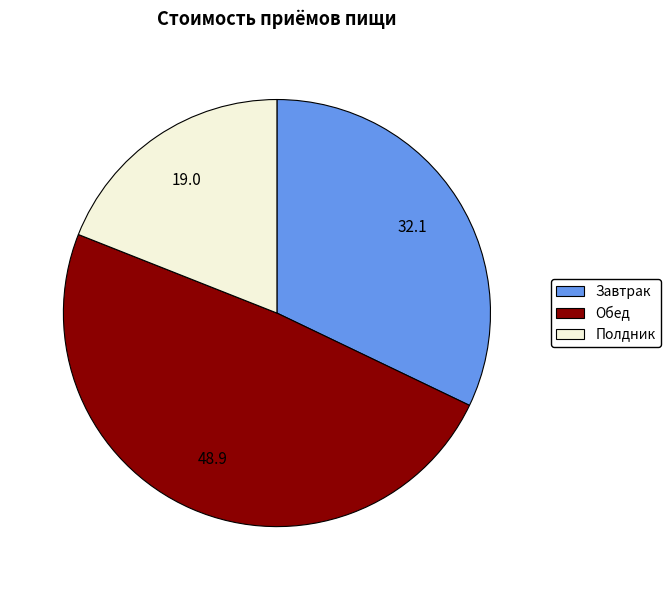

Which category has the biggest portion of the pie?

Обед